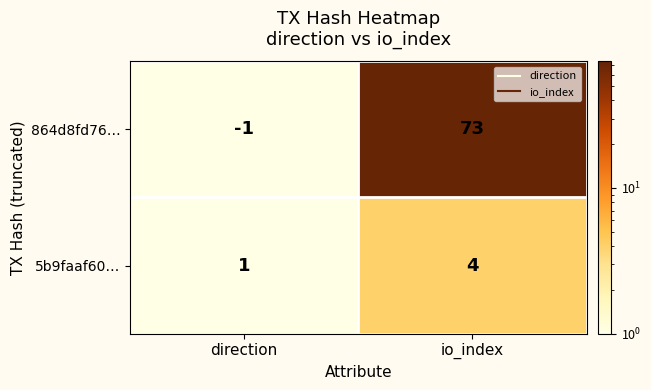

Where is 5b9faaf60… nearest to the value 2?

direction